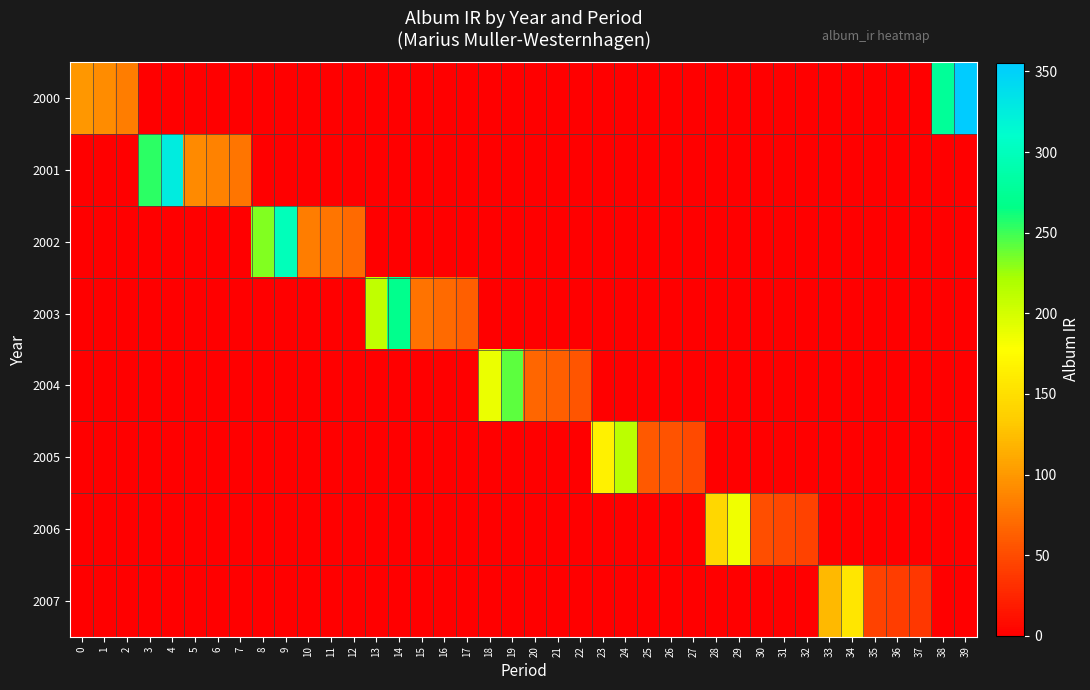

How many categories are shown in the chart?

40